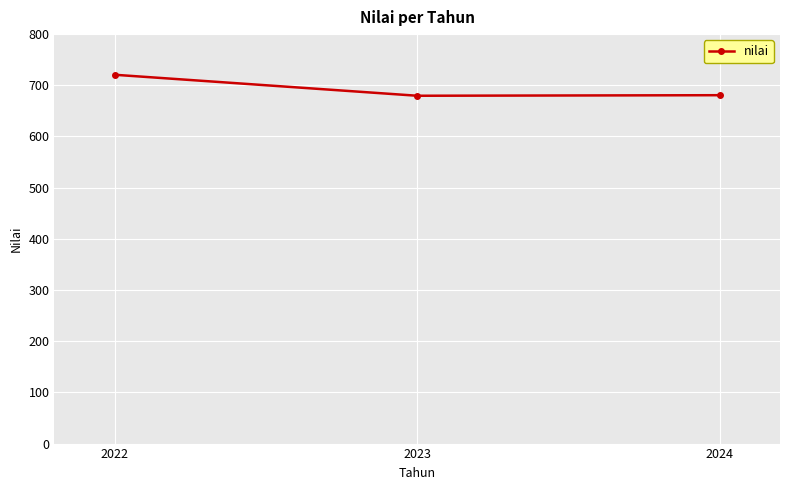

What is the sum of the values at 2024 and 2023?

1360.2